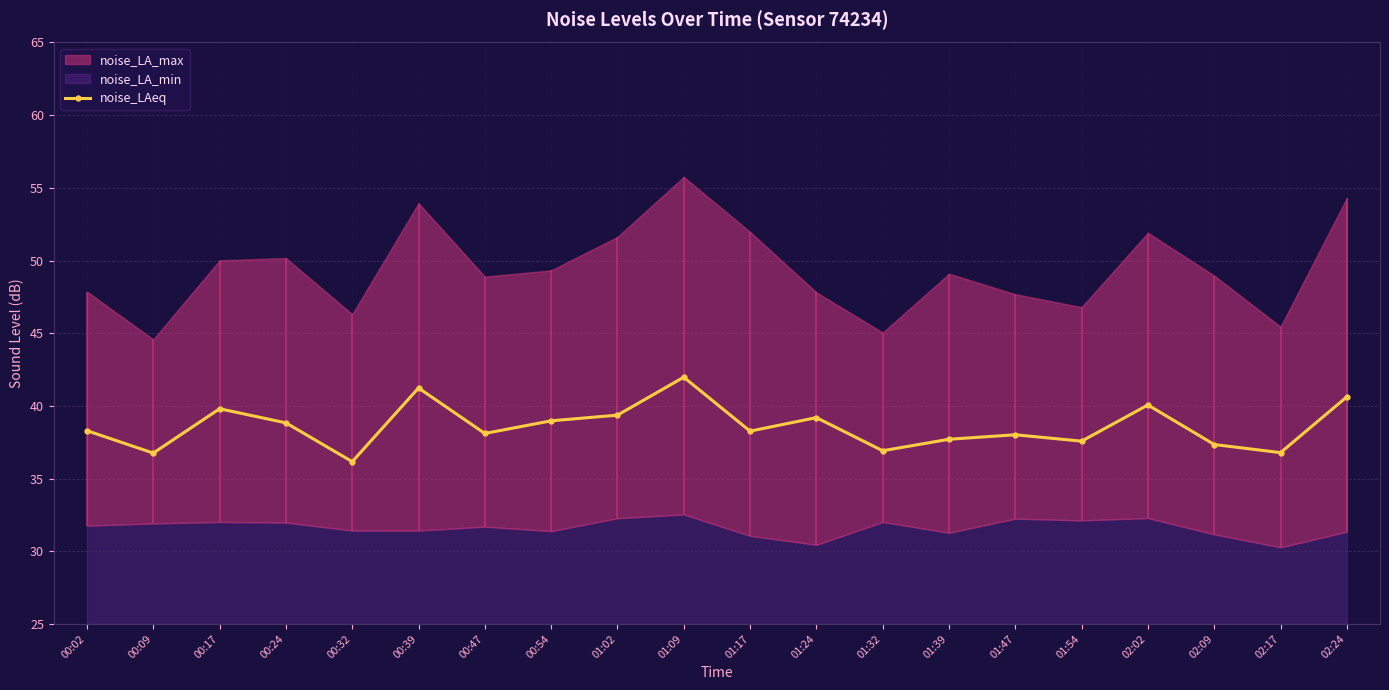

Count the number of categories in the chart.

20